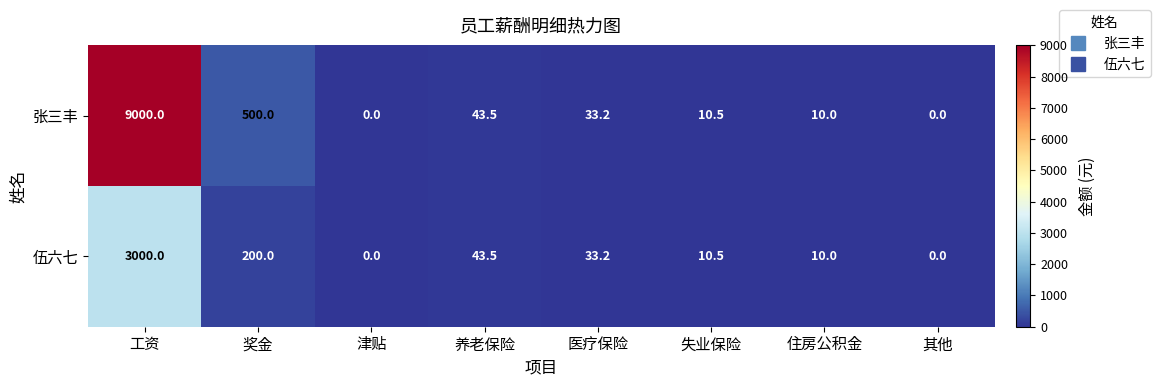

True or false: 张三丰 has a value of 21.6 at 医疗保险.

False